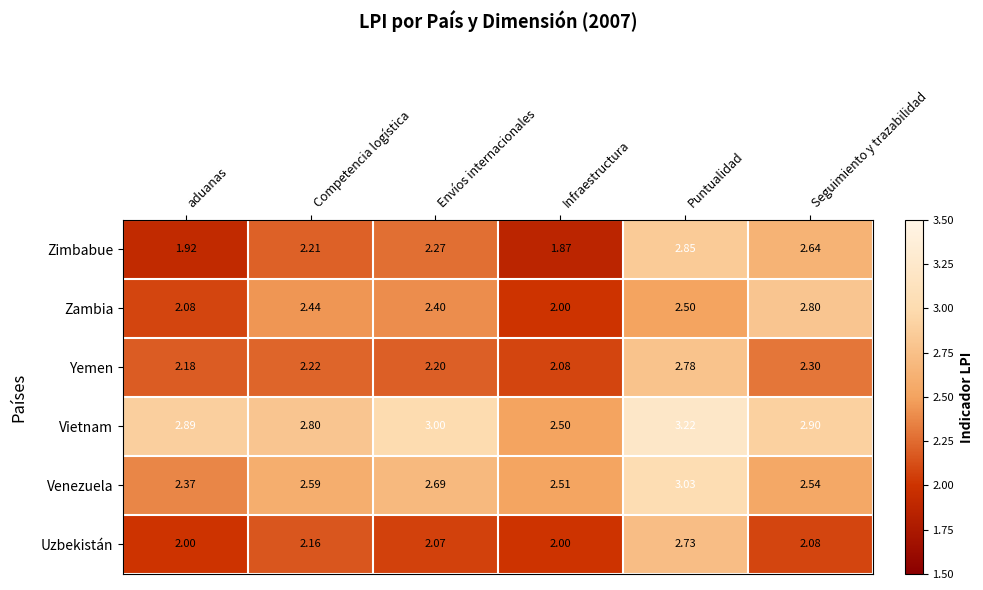

At which label is Yemen closest to 2?

Infraestructura